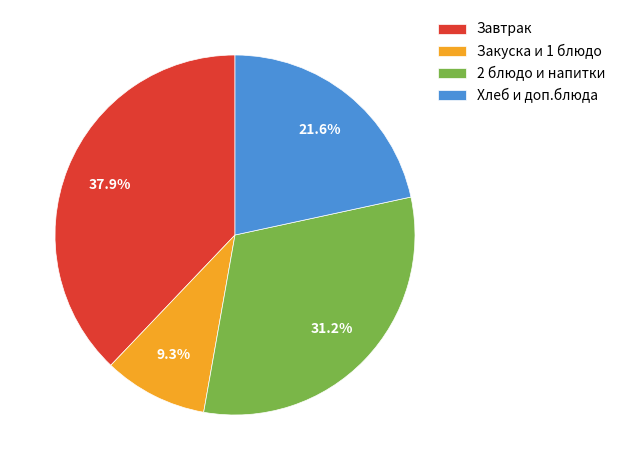

Is the sum of 2 блюдо и напитки and Завтрак greater than half?

Yes